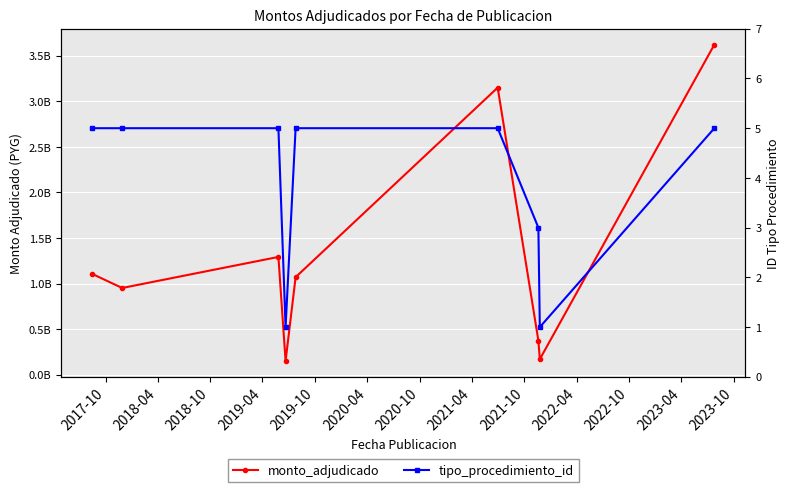

At how many categories does at least one series exceed 2247655122?

2